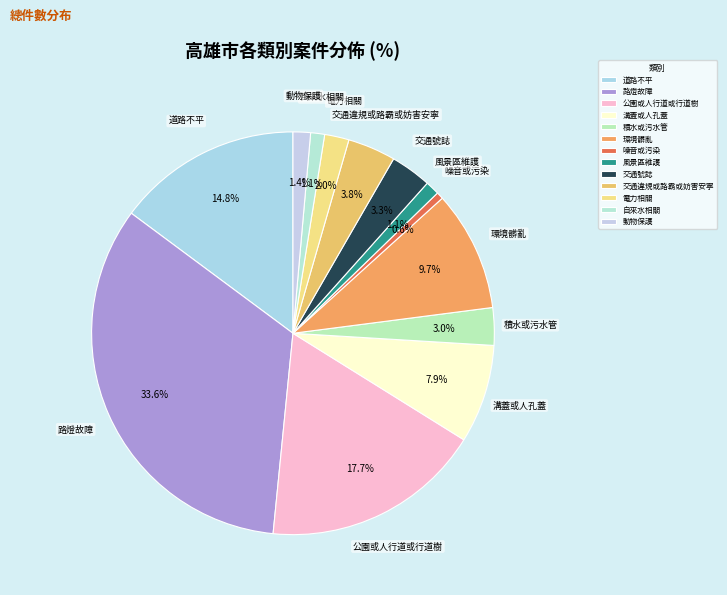

Is it true that 風景區維護 is 1% of the pie?

True